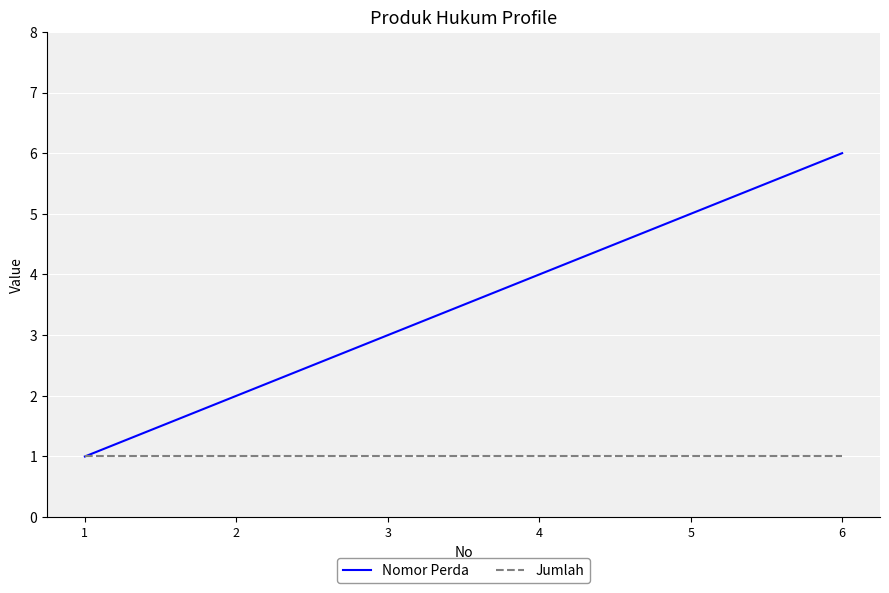

Is this an area chart (filled region under the line)?

No